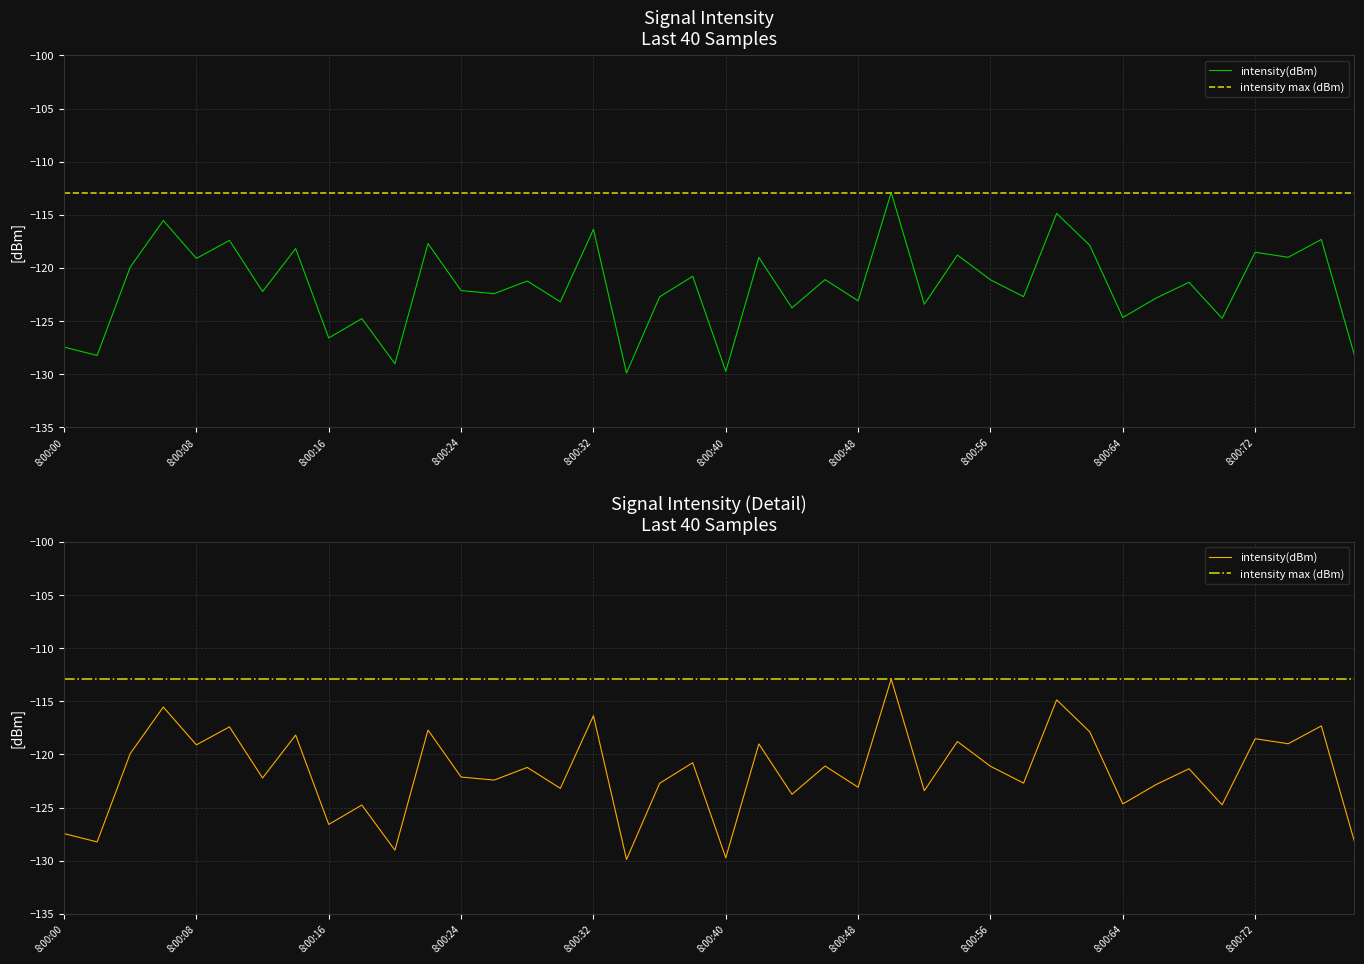

True or false: intensity max (dBm) and intensity(dBm) intersect in this chart.

False